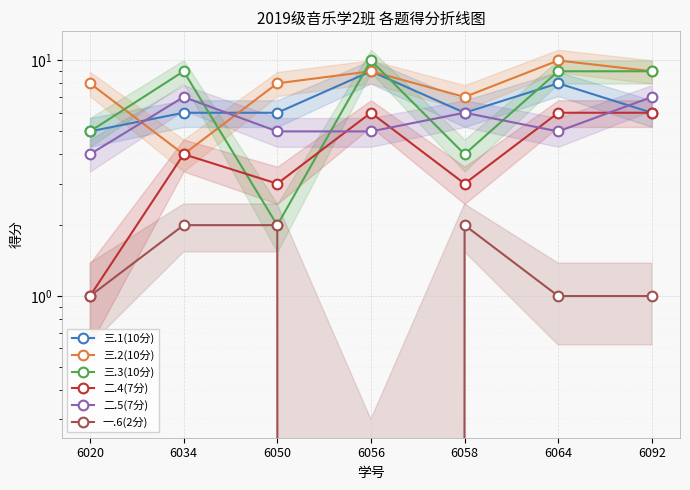

What is the difference between the 二.5(7分) values at 6034 and 6058?

1